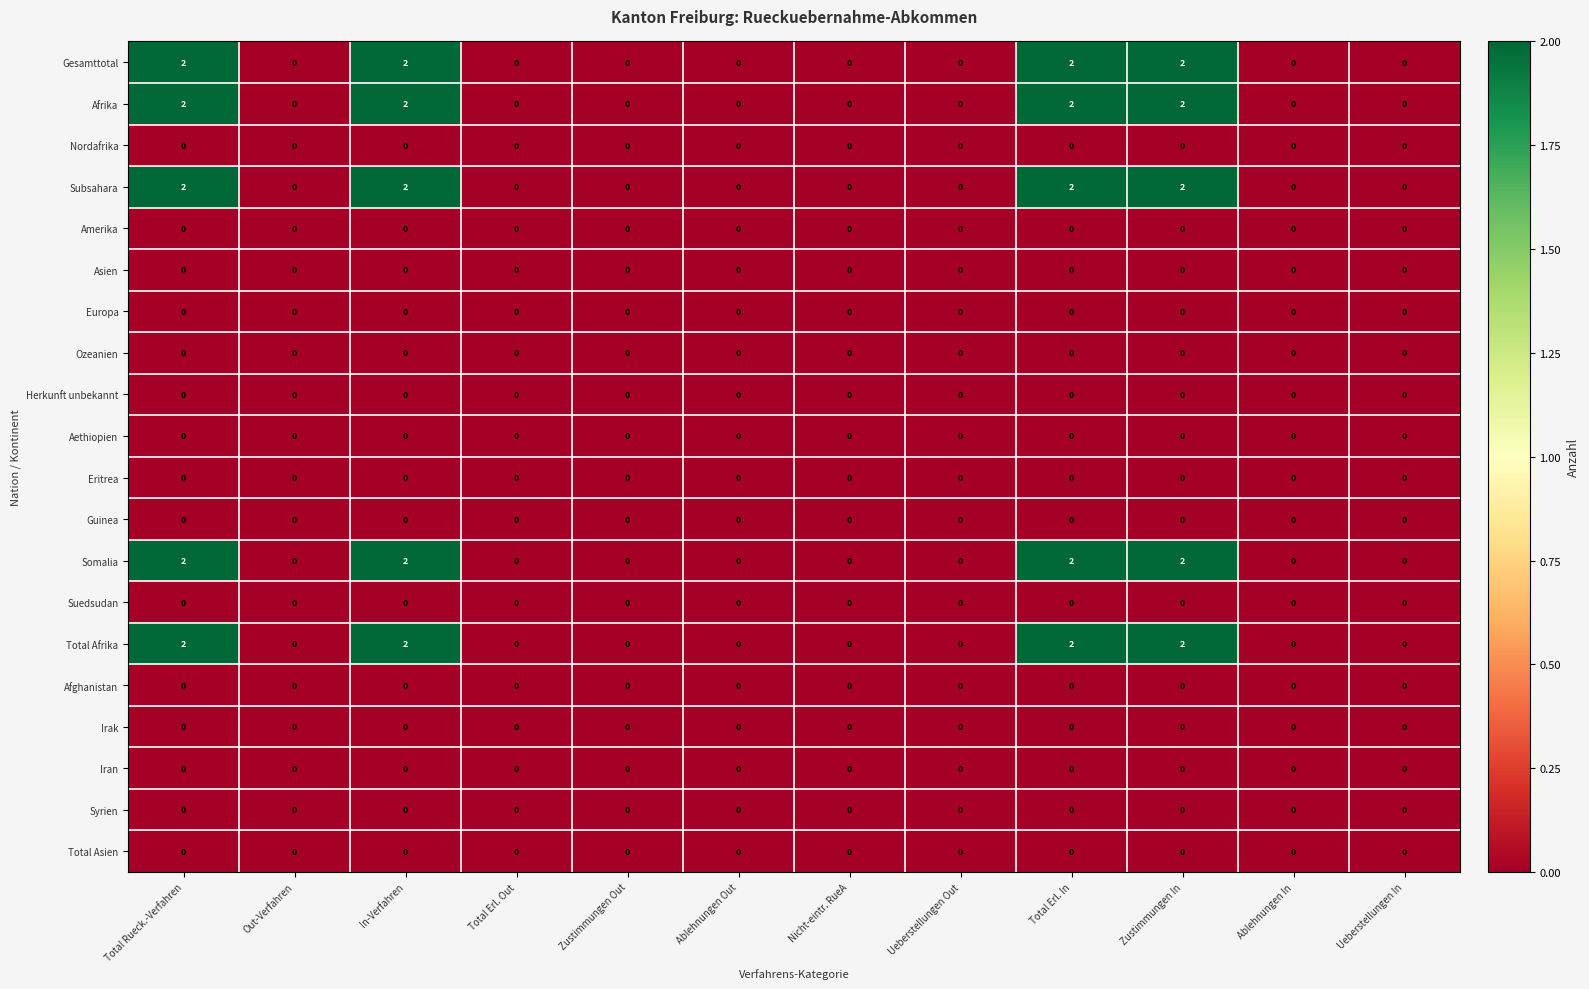

The Gesamttotal series shows -1 at Ueberstellungen Out. True or false?

False